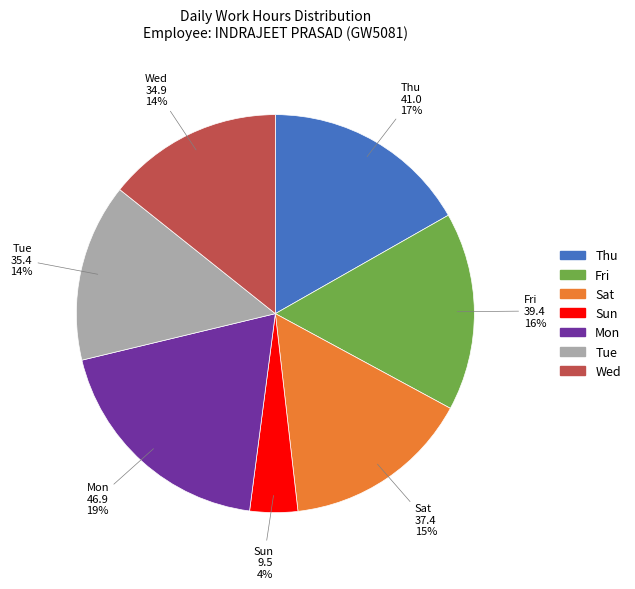

To the nearest percent, what is the average slice percentage?

14%